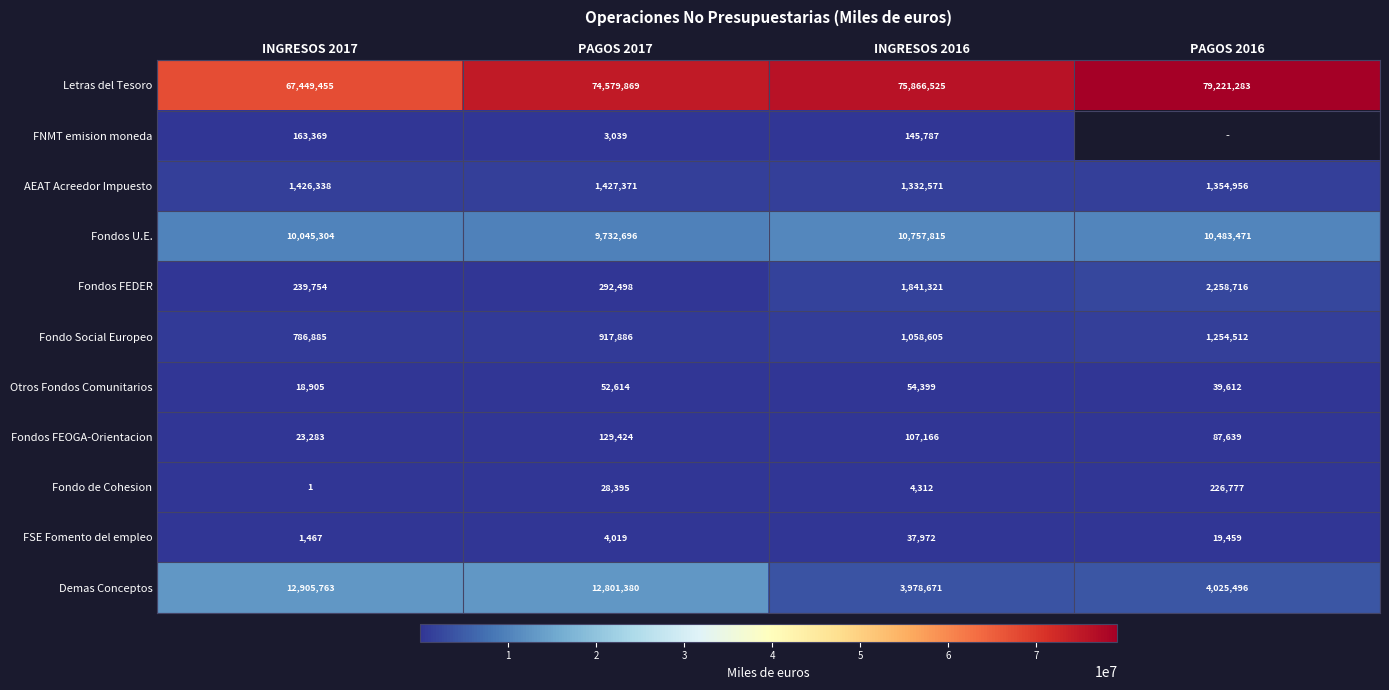

List the labels in order of Fondo Social Europeo value, largest first.

PAGOS 2016, INGRESOS 2016, PAGOS 2017, INGRESOS 2017